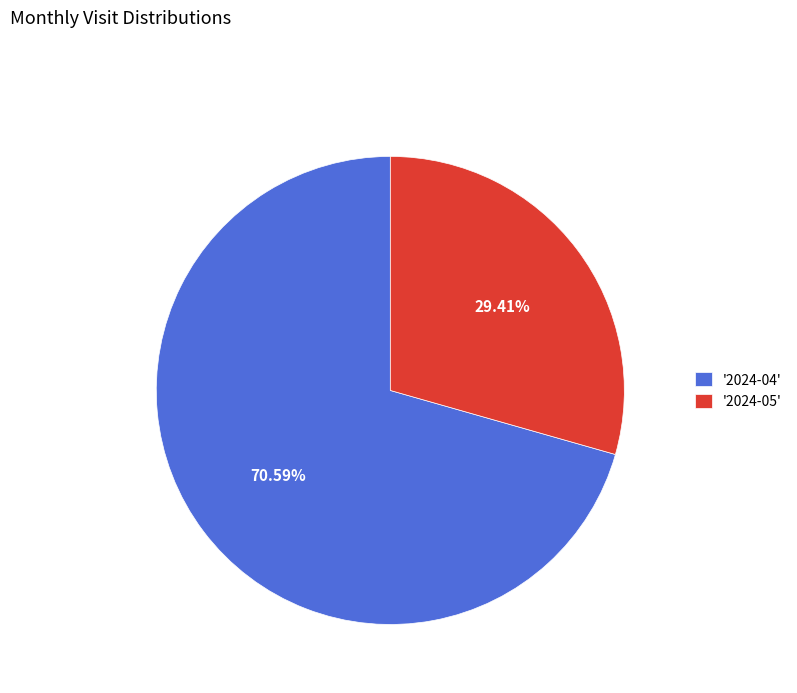

What is the largest slice in the pie chart?

'2024-04'